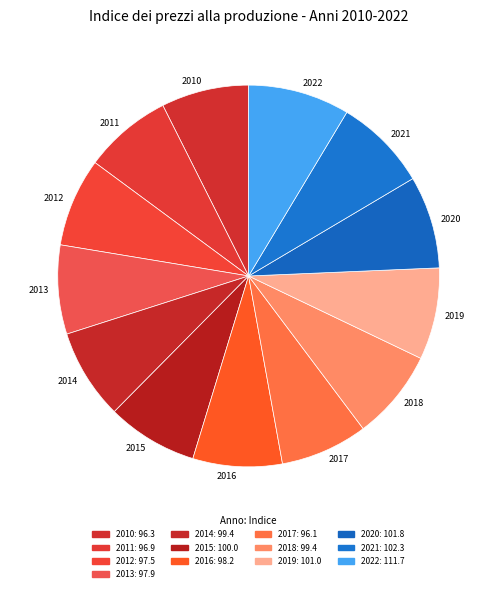

What is the ratio of the value at 2016 to the value at 2012?

1.0